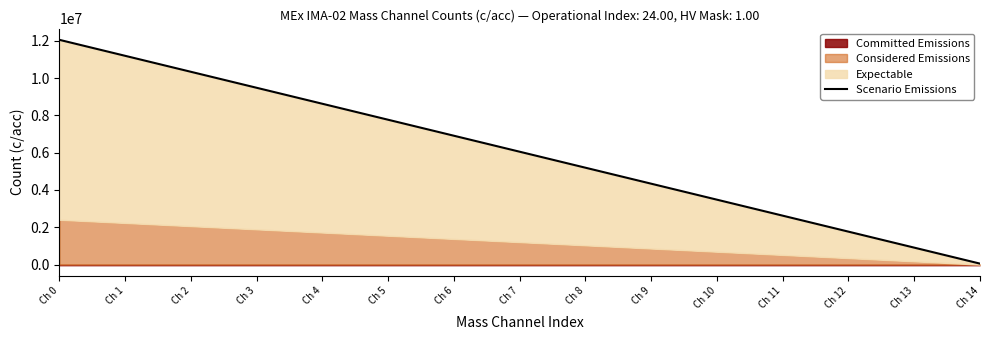

At which label is the value closest to 6050000?

Ch 7